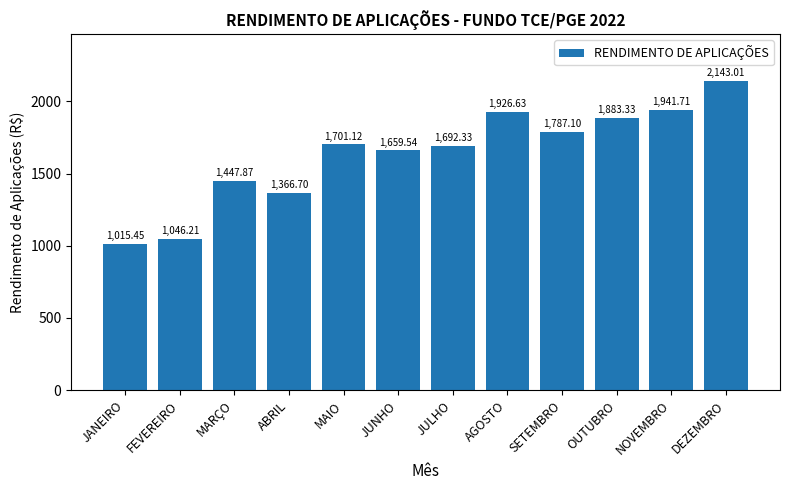

Rank the categories by value from highest to lowest.

DEZEMBRO, NOVEMBRO, AGOSTO, OUTUBRO, SETEMBRO, MAIO, JULHO, JUNHO, MARÇO, ABRIL, FEVEREIRO, JANEIRO